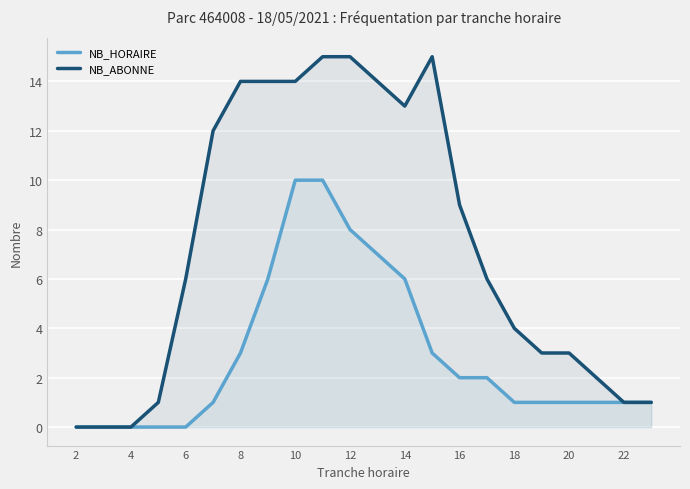

Rank the series by their maximum value, from highest to lowest.

NB_ABONNE, NB_HORAIRE